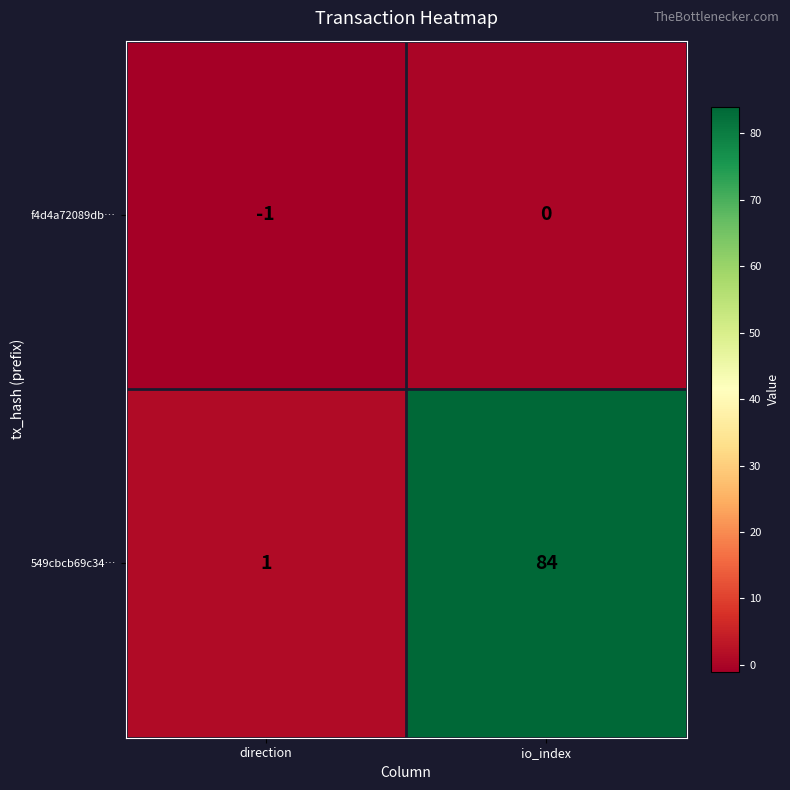

What is the difference between the maximum and minimum values in the 549cbcb69c34… series?

83